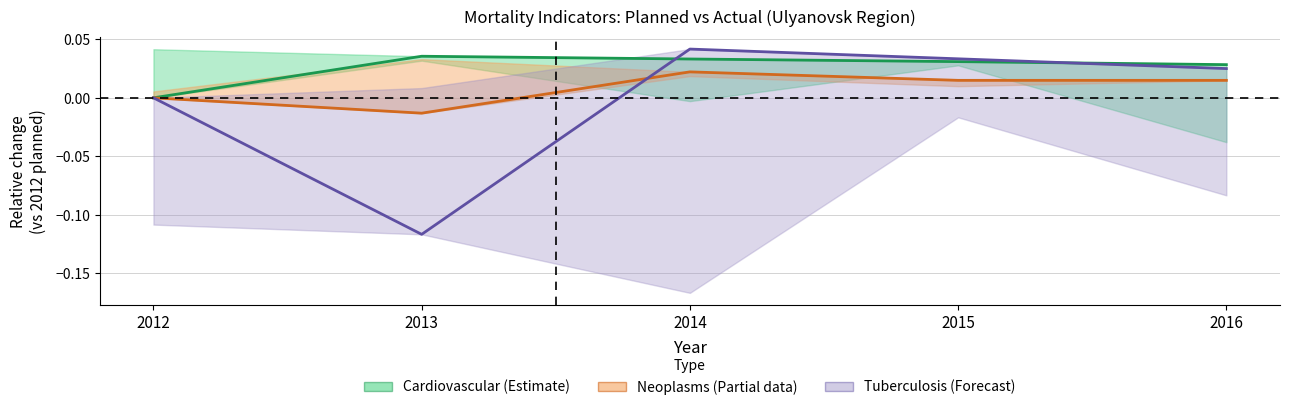

Which series has the largest range (max minus min)?

Tuberculosis